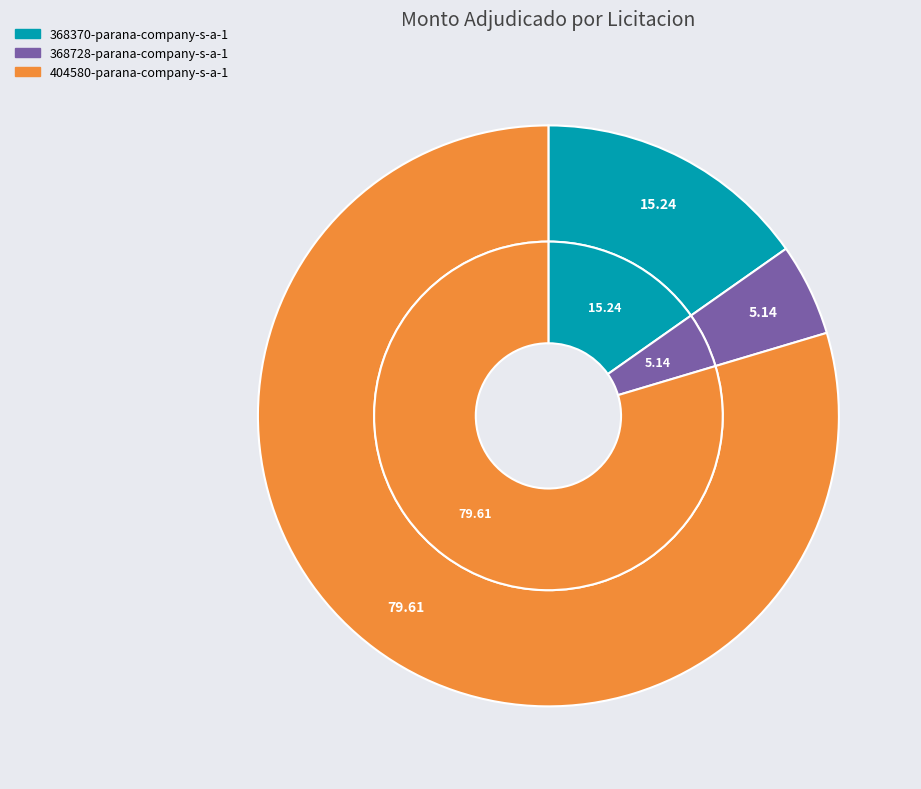

To the nearest percent, what is the combined percentage of 404580-parana-company-s-a-1 and 368370-parana-company-s-a-1?

95%